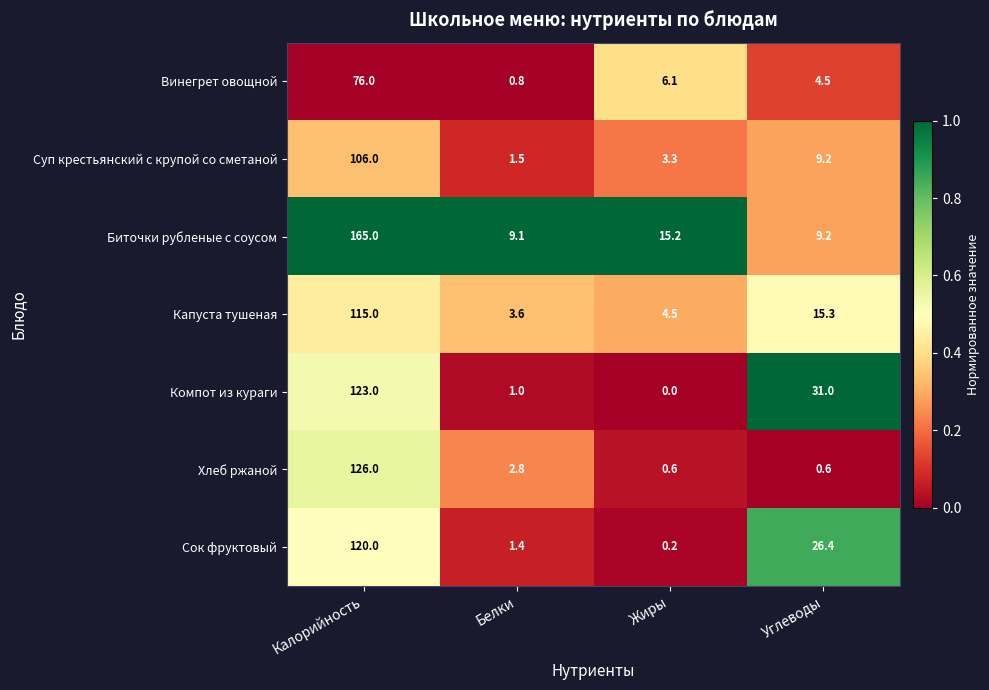

What is the difference between the highest and lowest values at Калорийность?

89.0